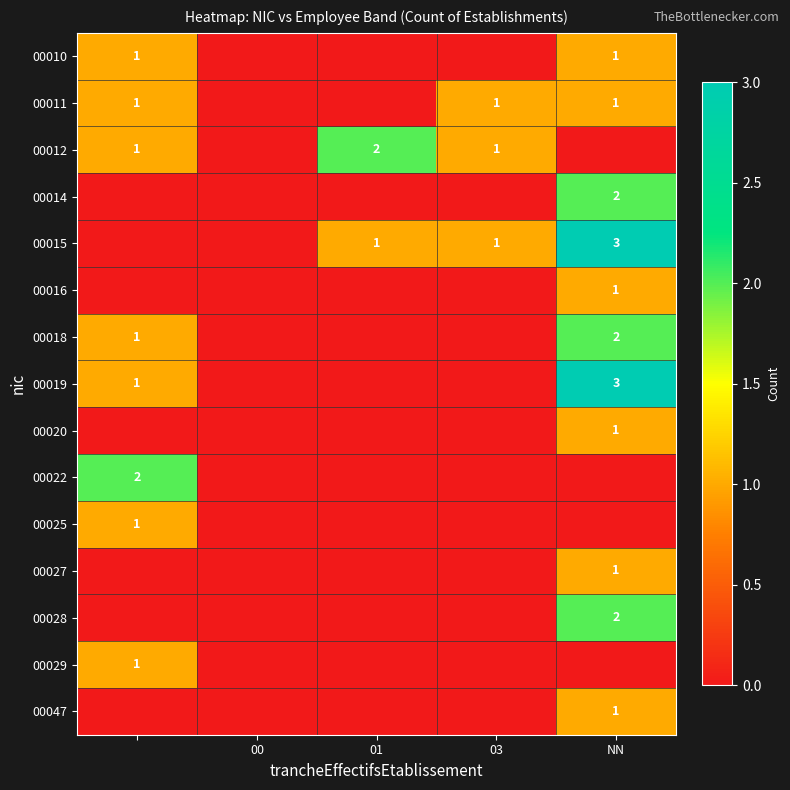

Count the number of categories in the chart.

5